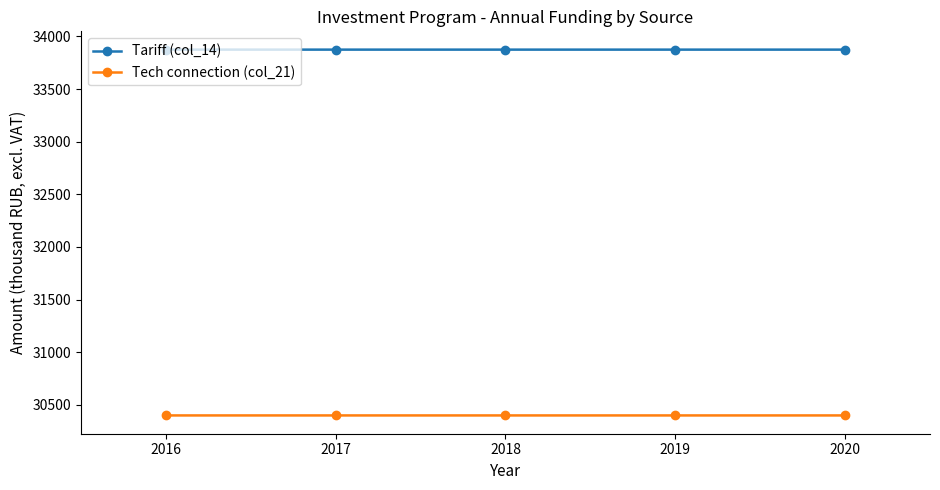

At which label does Tariff (col_14) first exceed 33874?

2016